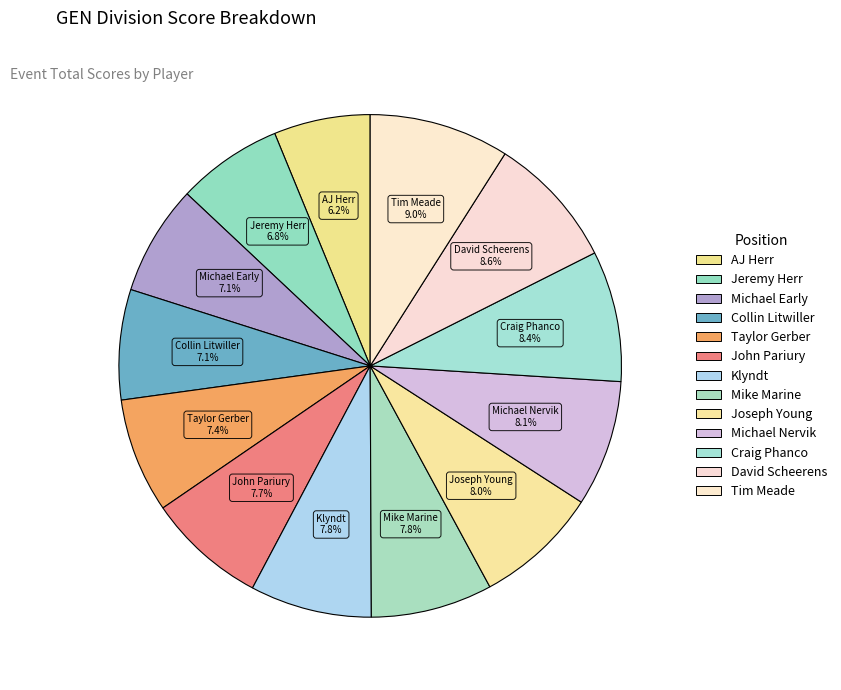

Combined, what portion of the pie is Tim Meade and AJ Herr?

15.2%